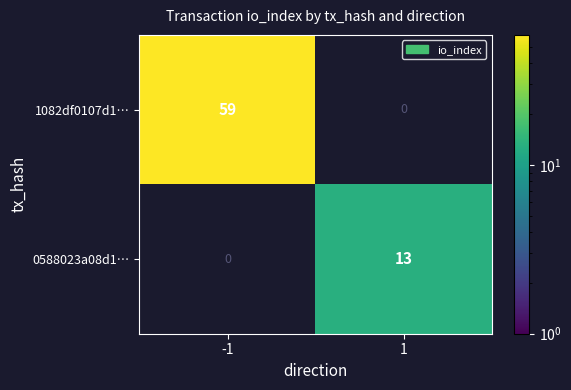

Which series has the widest spread of values?

1082df0107d1…